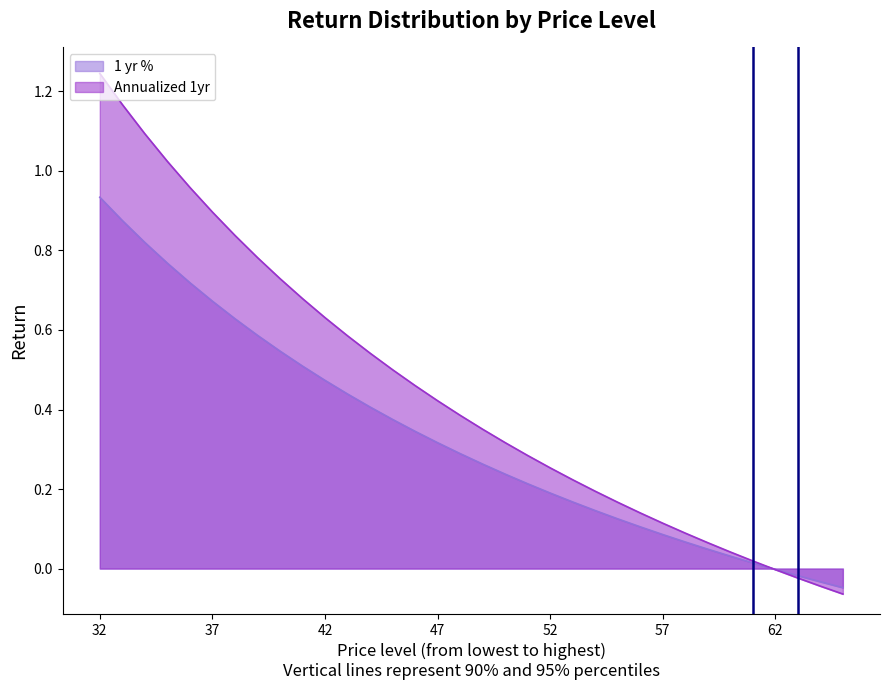

Rank the series by their average value, from highest to lowest.

Annualized 1yr, 1 yr %